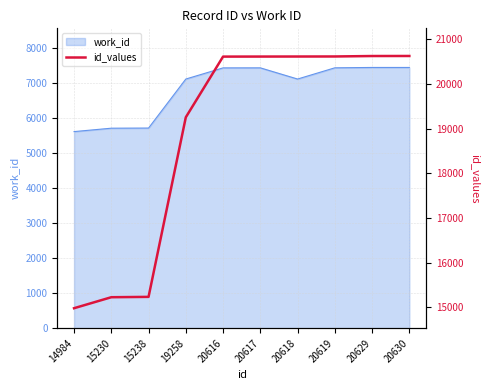

At which label is the value closest to 17807?

19258